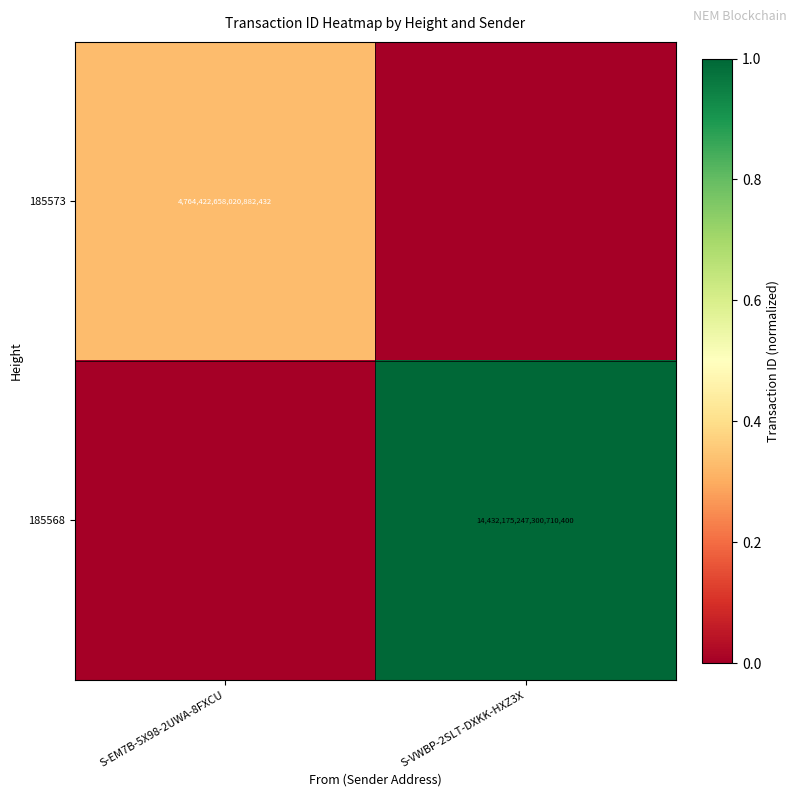

Is the value of 185573 at S-EM7B-5X98-2UWA-8FXCU greater than the value of 185568 at S-VWBP-2SLT-DXKK-HXZ3X?

No